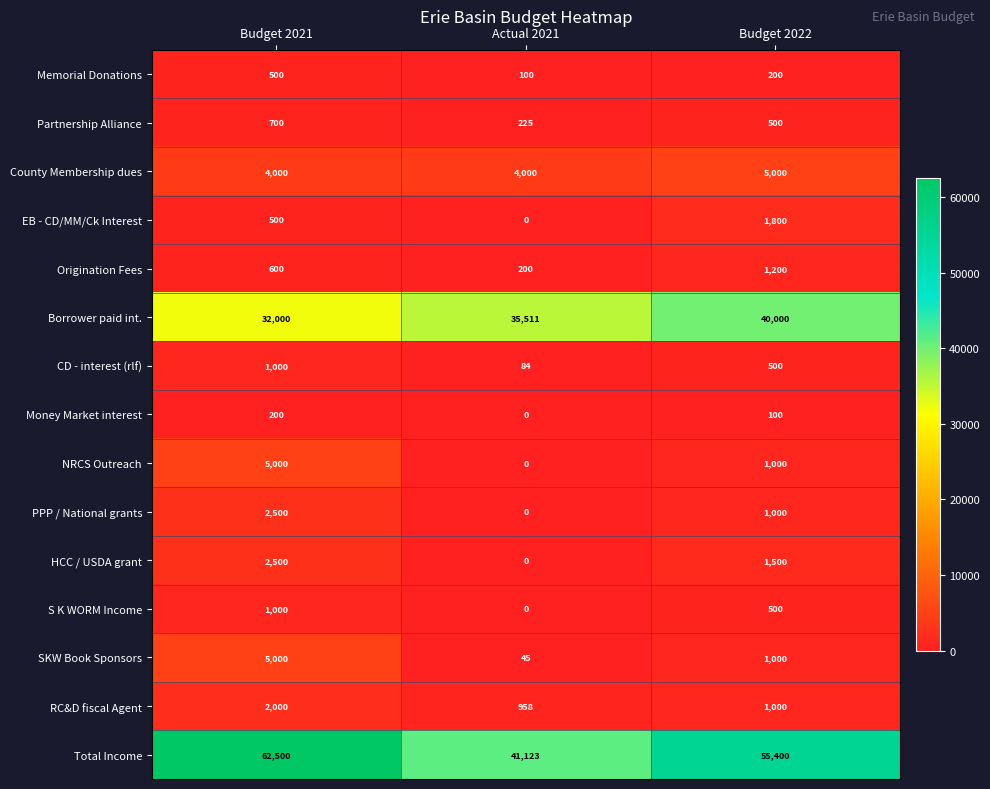

The value of PPP / National grants at Budget 2021 is 1465. True or false?

False